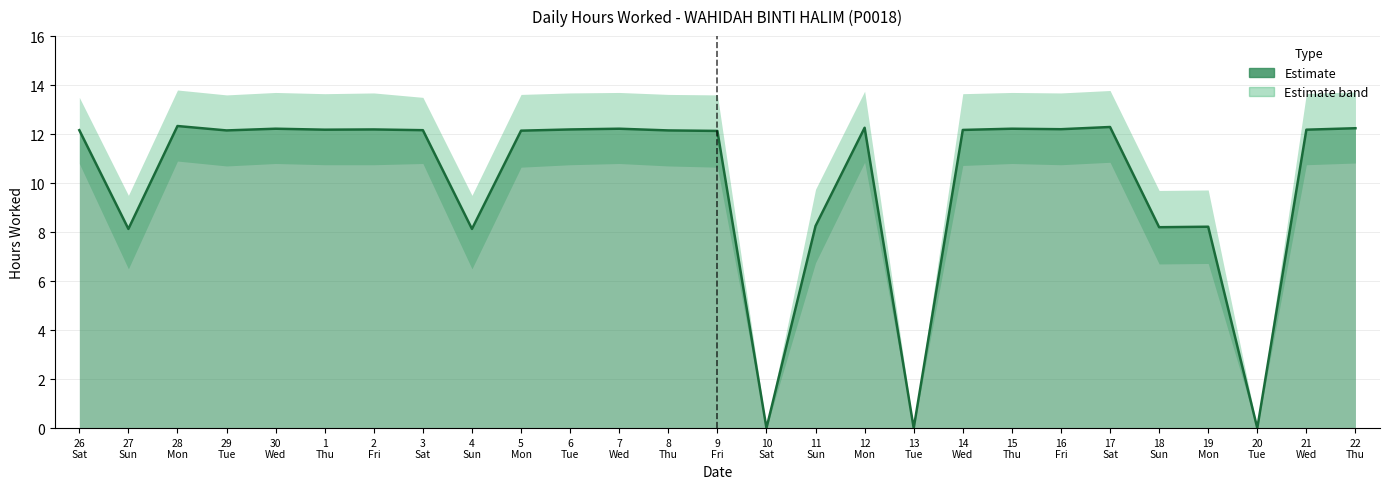

What is the difference between the maximum and second lowest values in the Low (hours worked) series?

12.3